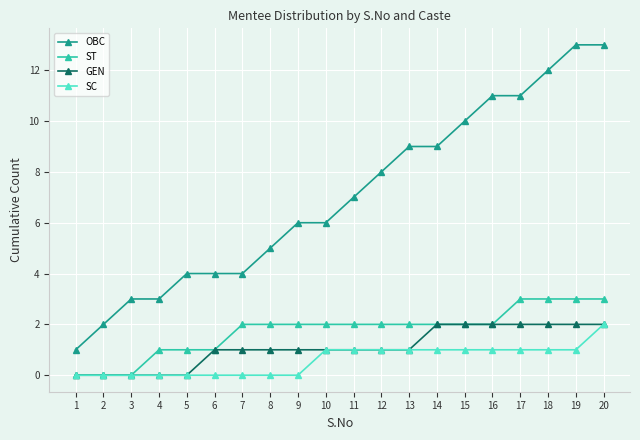

At 7, list the series in order from smallest to largest.

SC, GEN, ST, OBC